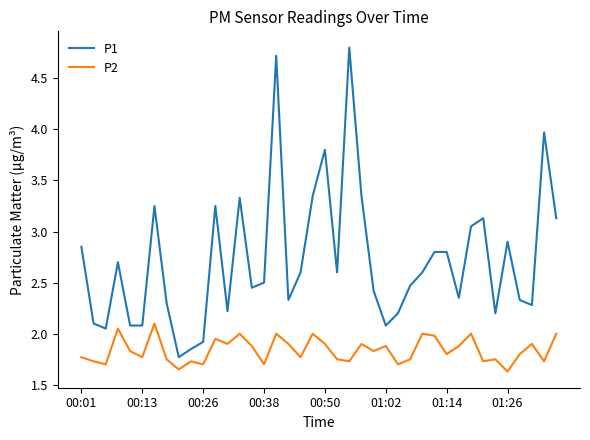

Which series has the largest range (max minus min)?

P1